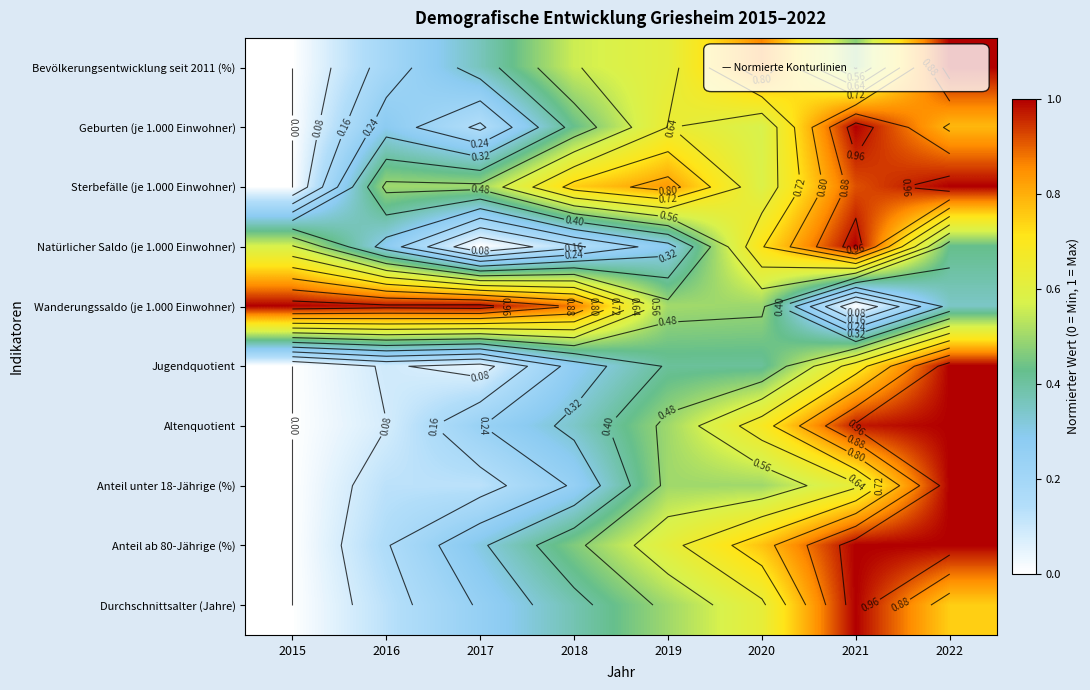

What is the difference between the Anteil unter 18-Jährige (%) values at 2022 and 2021?

0.4